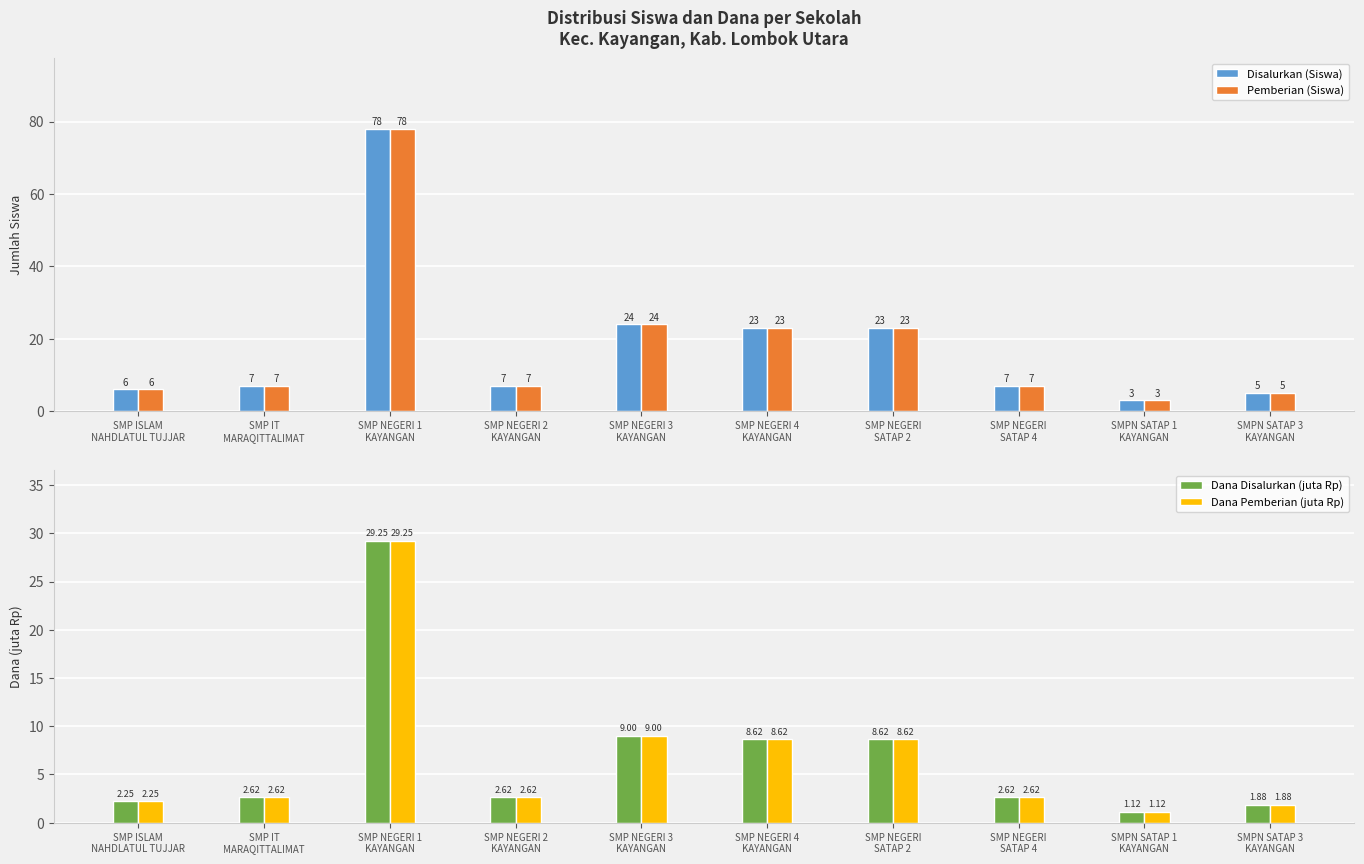

Which series has the largest total across all categories?

Disalurkan (Siswa)